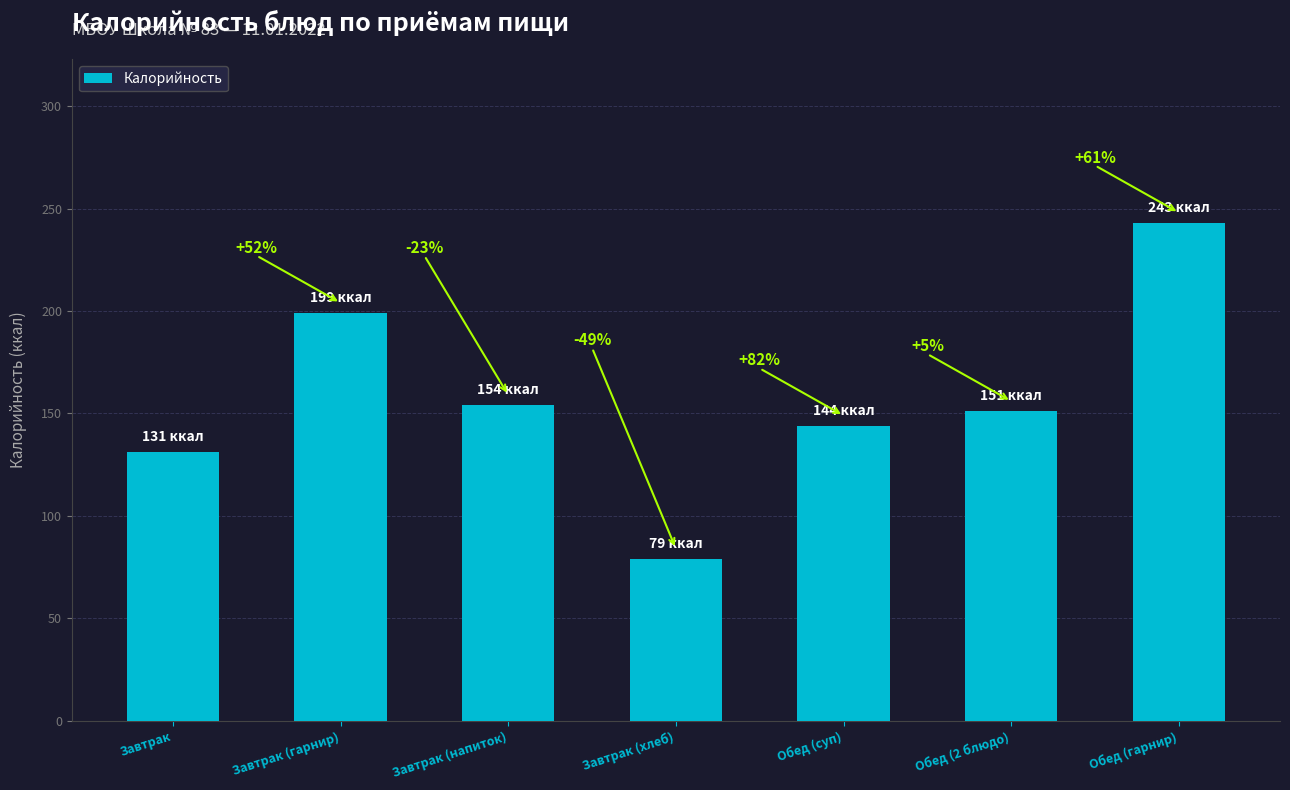

How many bars are there in total?

7